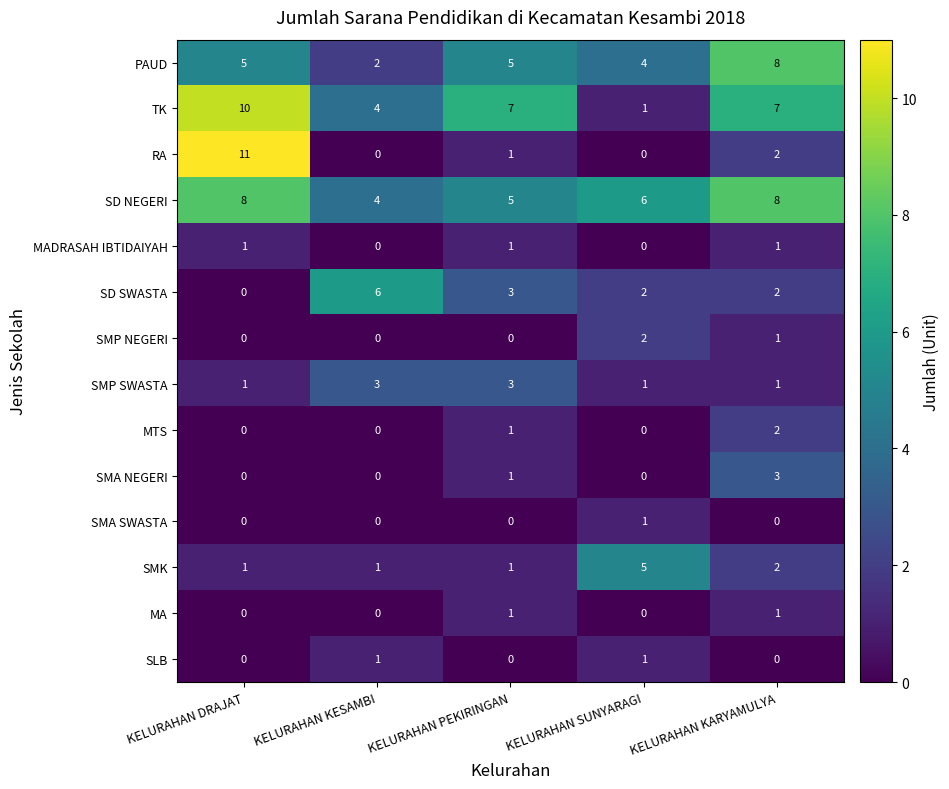

The value of SD NEGERI at KELURAHAN PEKIRINGAN is 5. True or false?

True